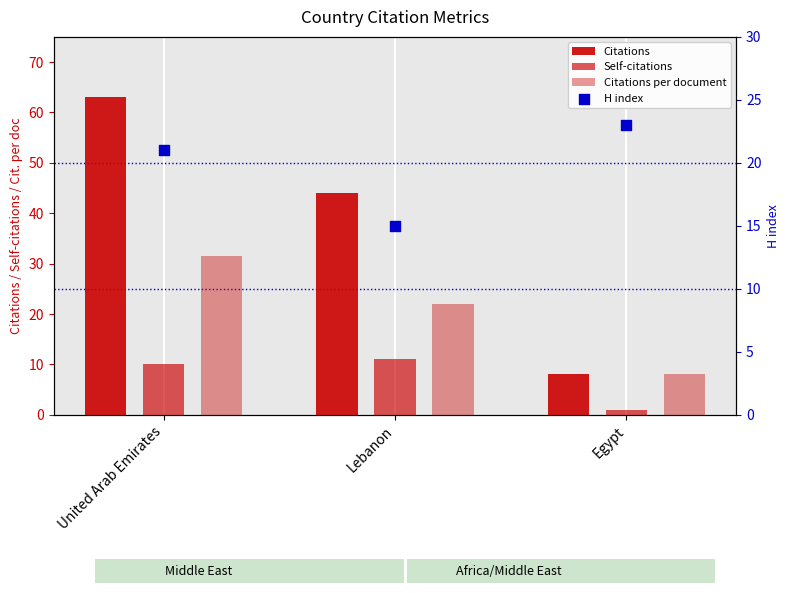

Is the value of Citations at Lebanon greater than the value of Citations per document at Lebanon?

Yes